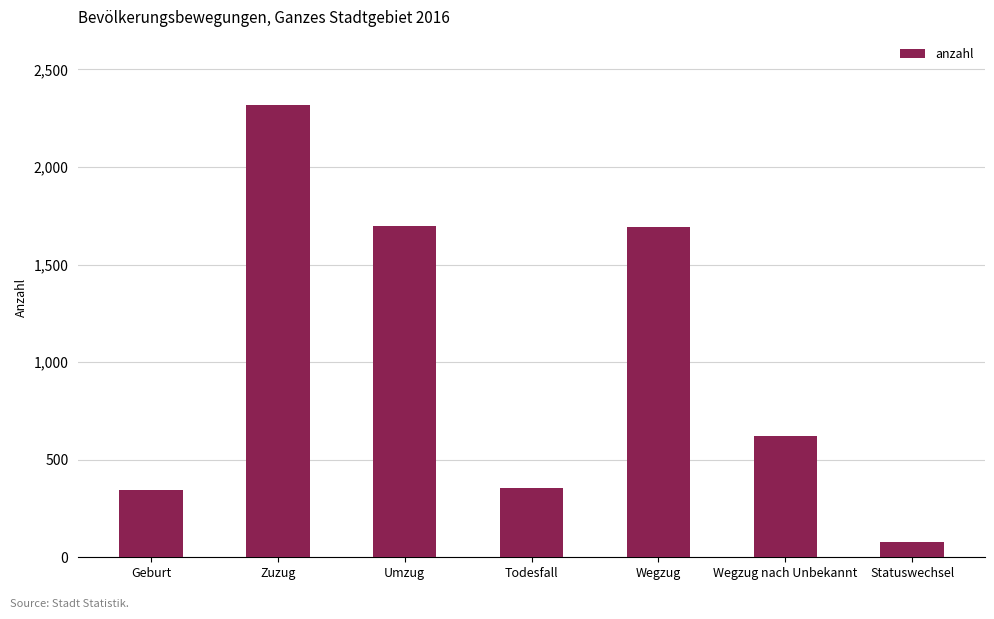

What is the ratio of the value at Todesfall to the value at Wegzug nach Unbekannt?

0.6